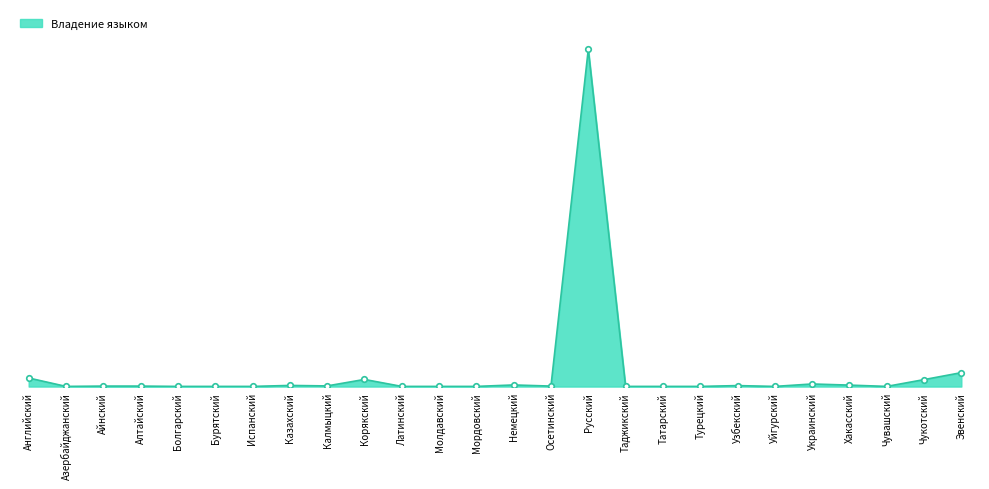

Is this an area chart (filled region under the line)?

Yes